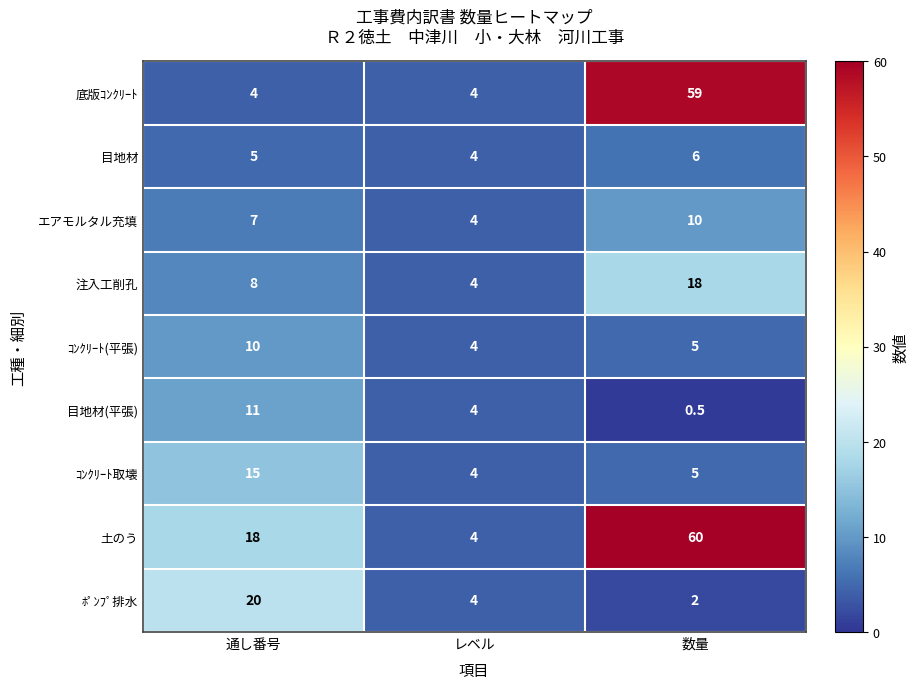

What is the total value across all series at 数量?

165.5